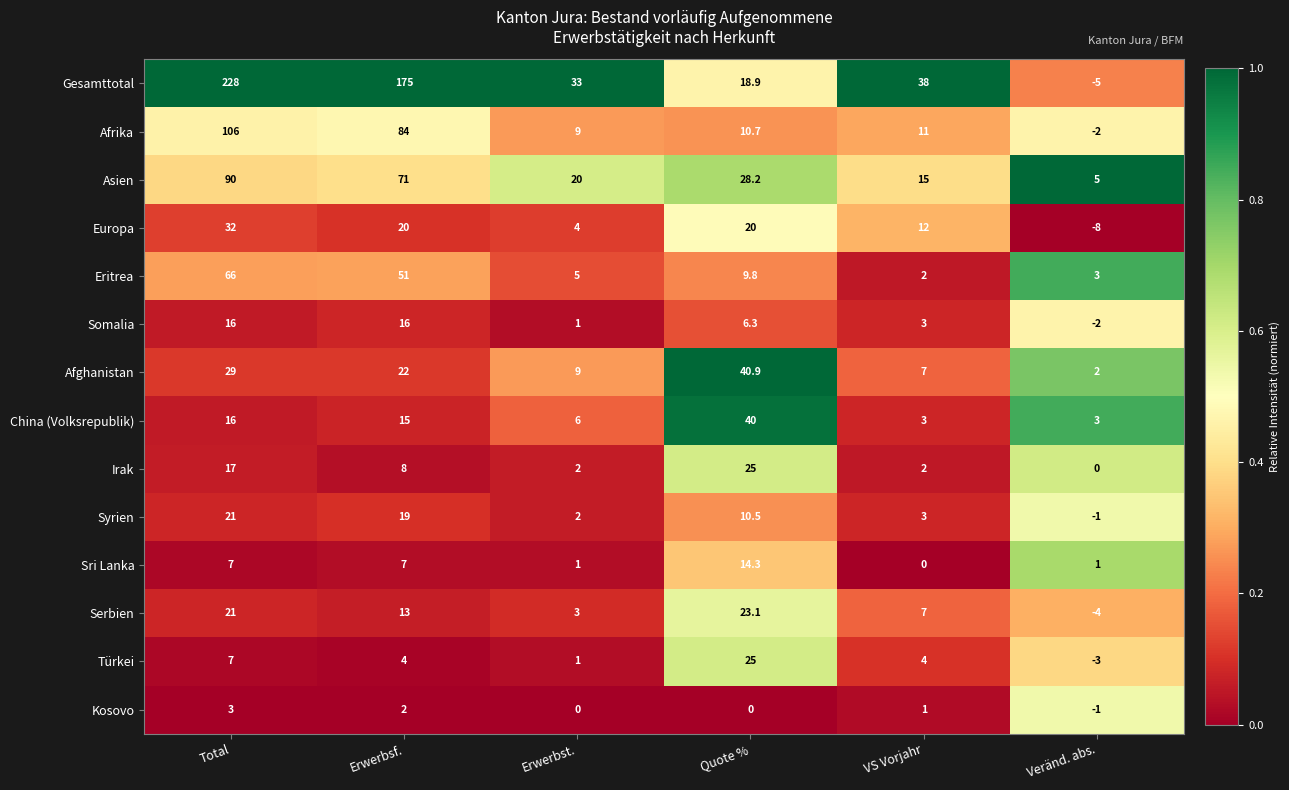

What is the maximum value shown in the chart?

228.0